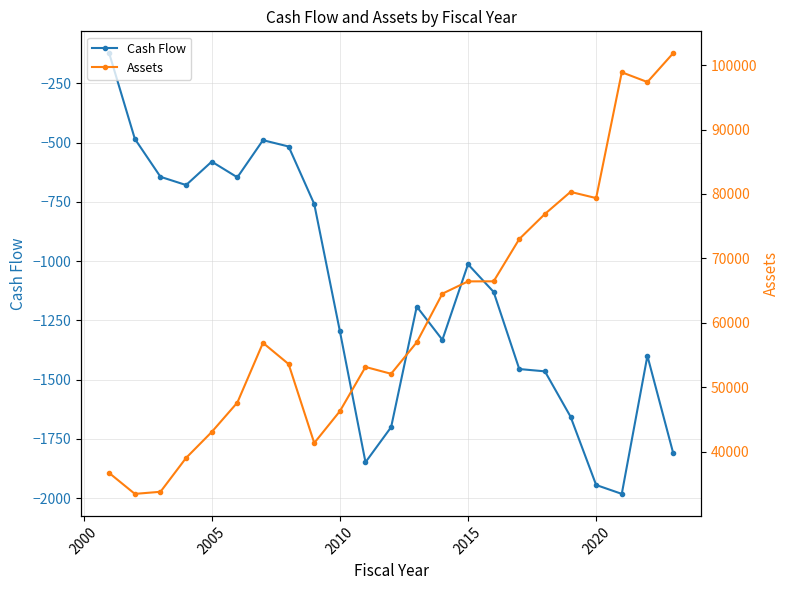

Is it true that Cash Flow equals -1295.7 at 2010?

True